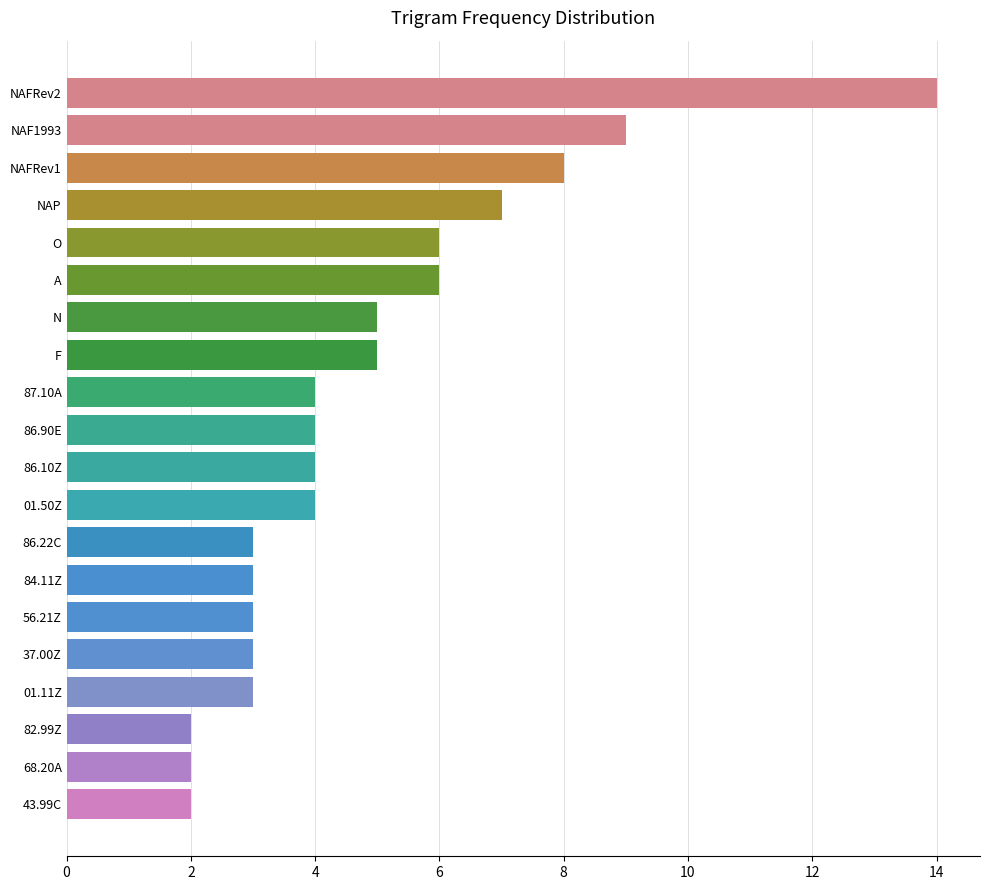

What is the label of the 1st bar from the top?

NAFRev2